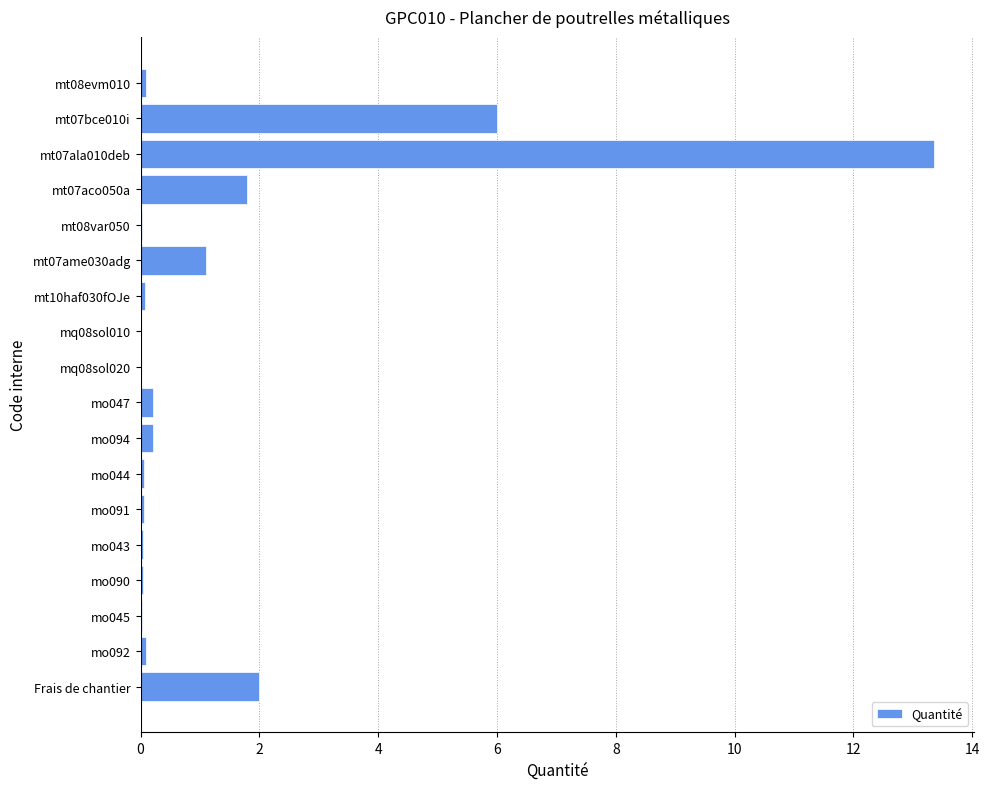

What is the sum of all values?

25.2